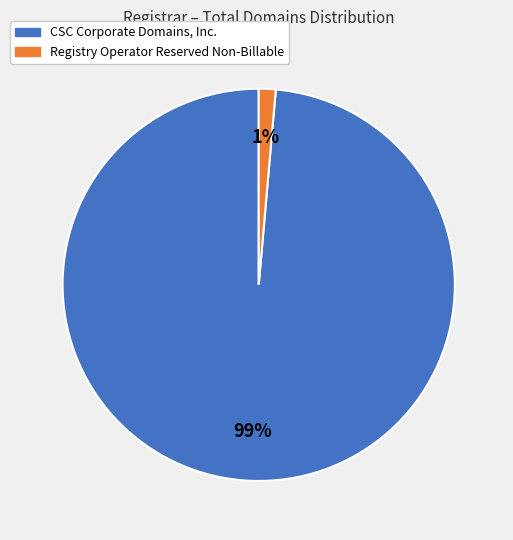

Rank the categories by value from highest to lowest.

CSC Corporate Domains, Inc., Registry Operator Reserved Non-Billable